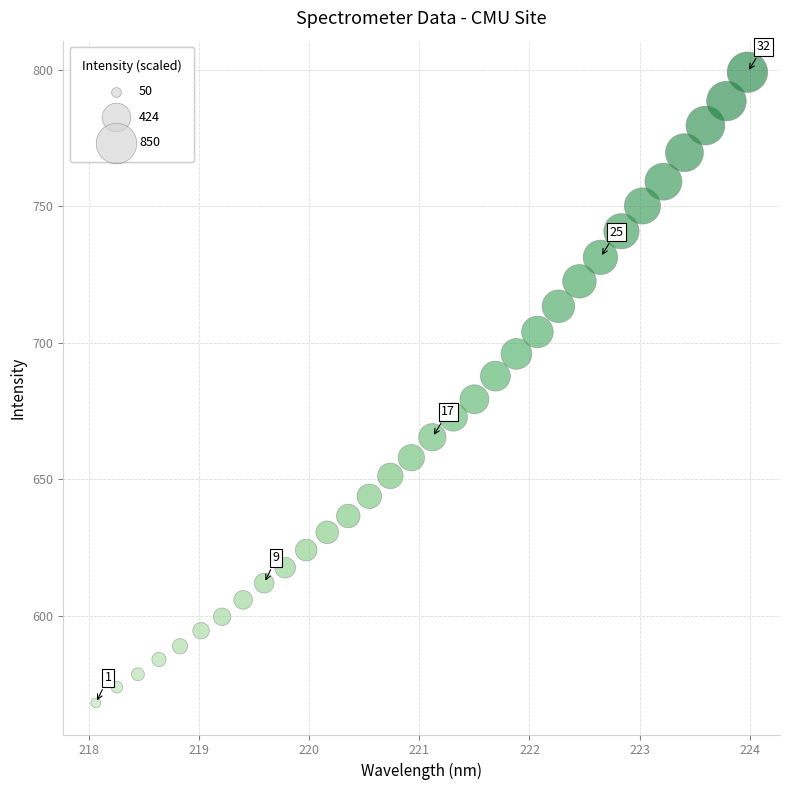

What is the range of X values (max minus min)?

5.9